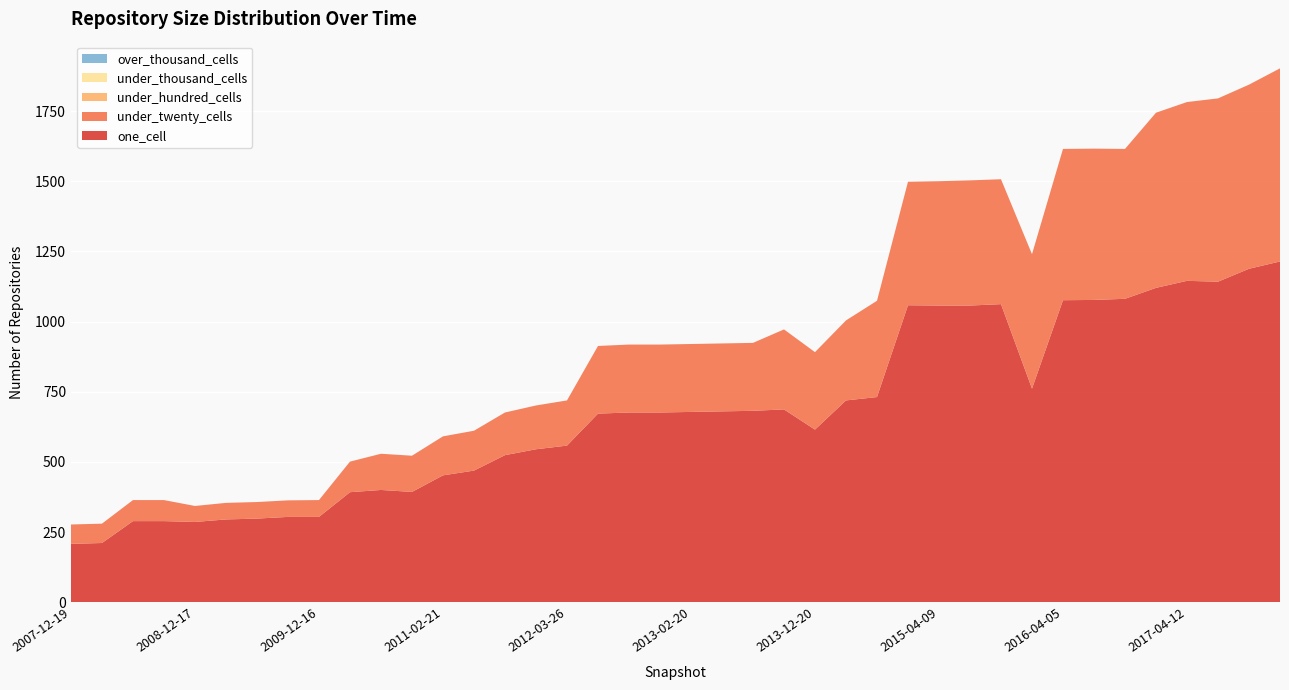

Reading right to left, transcribe all the data shown in this chart.

one_cell: 2017-12-22=1214	2017-10-12=1188	2017-07-24=1142	2017-04-12=1145	2016-12-27=1120	2016-10-07=1081	2016-07-04=1077	2016-04-05=1076	2016-01-04=761	2015-10-01=1062	2015-07-03=1057	2015-04-09=1057	2015-01-19=1058	2014-09-08=731	2014-03-28=719	2013-12-20=615	2013-09-10=687	2013-07-09=682	2013-05-21=680	2013-02-20=678	2012-12-11=676	2012-10-31=676	2012-07-13=672	2012-03-26=558	2012-01-18=545	2011-09-05=524	2011-06-10=469	2011-02-21=452	2010-11-17=393	2010-07-26=400	2010-04-01=392	2009-12-16=304	2009-09-25=304	2009-06-17=298	2009-04-06=295	2008-12-17=286	2008-10-10=289	2008-06-27=289	2008-04-01=211	2007-12-19=208
under_twenty_cells: 2017-12-22=688	2017-10-12=656	2017-07-24=653	2017-04-12=637	2016-12-27=624	2016-10-07=534	2016-07-04=539	2016-04-05=539	2016-01-04=479	2015-10-01=445	2015-07-03=446	2015-04-09=443	2015-01-19=440	2014-09-08=343	2014-03-28=285	2013-12-20=276	2013-09-10=285	2013-07-09=242	2013-05-21=242	2013-02-20=242	2012-12-11=242	2012-10-31=242	2012-07-13=241	2012-03-26=161	2012-01-18=156	2011-09-05=152	2011-06-10=142	2011-02-21=139	2010-11-17=129	2010-07-26=129	2010-04-01=109	2009-12-16=60	2009-09-25=59	2009-06-17=59	2009-04-06=59	2008-12-17=57	2008-10-10=75	2008-06-27=75	2008-04-01=69	2007-12-19=69
under_hundred_cells: 2017-12-22=0	2017-10-12=0	2017-07-24=0	2017-04-12=0	2016-12-27=0	2016-10-07=0	2016-07-04=0	2016-04-05=0	2016-01-04=0	2015-10-01=0	2015-07-03=0	2015-04-09=0	2015-01-19=0	2014-09-08=0	2014-03-28=0	2013-12-20=0	2013-09-10=0	2013-07-09=0	2013-05-21=0	2013-02-20=0	2012-12-11=0	2012-10-31=0	2012-07-13=0	2012-03-26=0	2012-01-18=0	2011-09-05=0	2011-06-10=0	2011-02-21=0	2010-11-17=0	2010-07-26=0	2010-04-01=0	2009-12-16=0	2009-09-25=0	2009-06-17=0	2009-04-06=0	2008-12-17=0	2008-10-10=0	2008-06-27=0	2008-04-01=0	2007-12-19=0
under_thousand_cells: 2017-12-22=0	2017-10-12=0	2017-07-24=0	2017-04-12=0	2016-12-27=0	2016-10-07=0	2016-07-04=0	2016-04-05=0	2016-01-04=0	2015-10-01=0	2015-07-03=0	2015-04-09=0	2015-01-19=0	2014-09-08=0	2014-03-28=0	2013-12-20=0	2013-09-10=0	2013-07-09=0	2013-05-21=0	2013-02-20=0	2012-12-11=0	2012-10-31=0	2012-07-13=0	2012-03-26=0	2012-01-18=0	2011-09-05=0	2011-06-10=0	2011-02-21=0	2010-11-17=0	2010-07-26=0	2010-04-01=0	2009-12-16=0	2009-09-25=0	2009-06-17=0	2009-04-06=0	2008-12-17=0	2008-10-10=0	2008-06-27=0	2008-04-01=0	2007-12-19=0
over_thousand_cells: 2017-12-22=0	2017-10-12=0	2017-07-24=0	2017-04-12=0	2016-12-27=0	2016-10-07=0	2016-07-04=0	2016-04-05=0	2016-01-04=0	2015-10-01=0	2015-07-03=0	2015-04-09=0	2015-01-19=0	2014-09-08=0	2014-03-28=0	2013-12-20=0	2013-09-10=0	2013-07-09=0	2013-05-21=0	2013-02-20=0	2012-12-11=0	2012-10-31=0	2012-07-13=0	2012-03-26=0	2012-01-18=0	2011-09-05=0	2011-06-10=0	2011-02-21=0	2010-11-17=0	2010-07-26=0	2010-04-01=0	2009-12-16=0	2009-09-25=0	2009-06-17=0	2009-04-06=0	2008-12-17=0	2008-10-10=0	2008-06-27=0	2008-04-01=0	2007-12-19=0